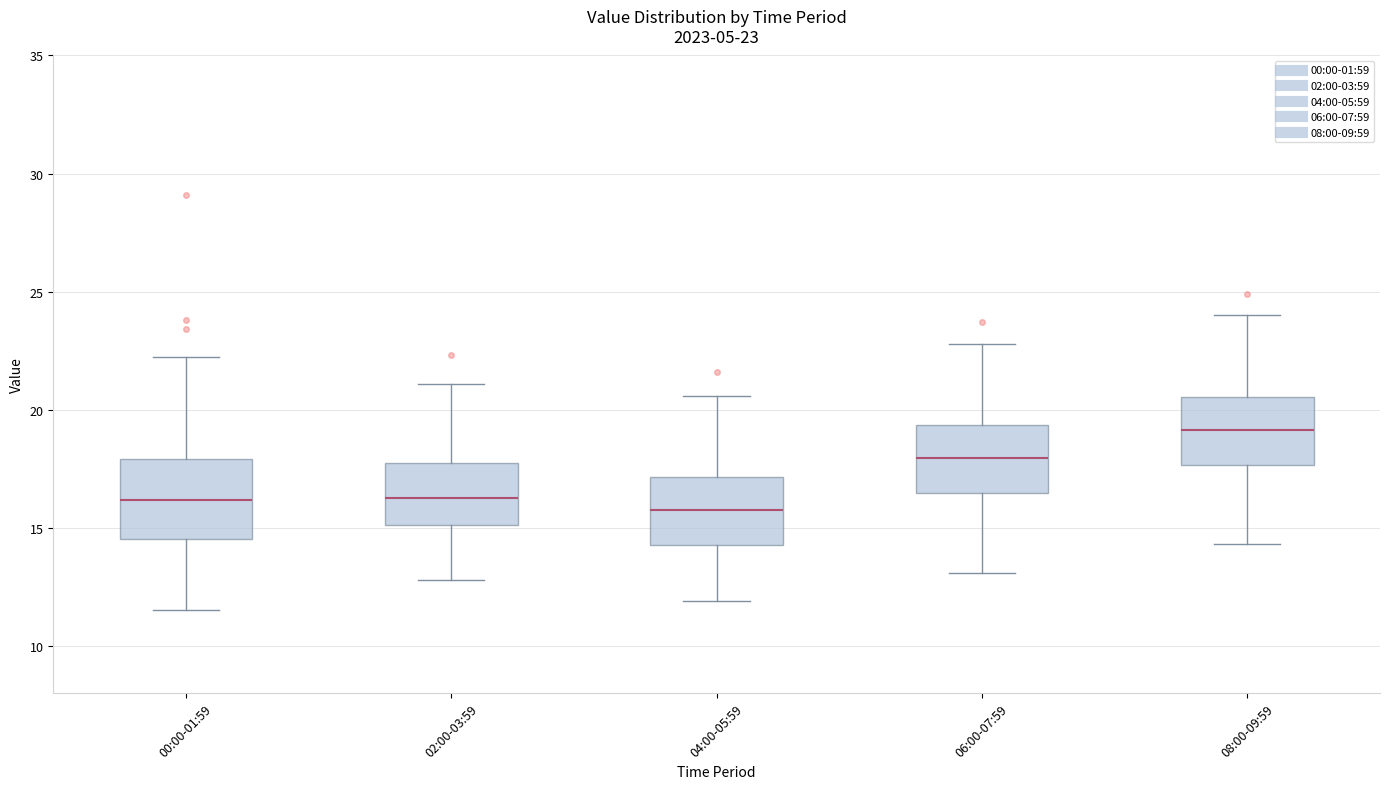

Which box's median line is the highest?

08:00-09:59